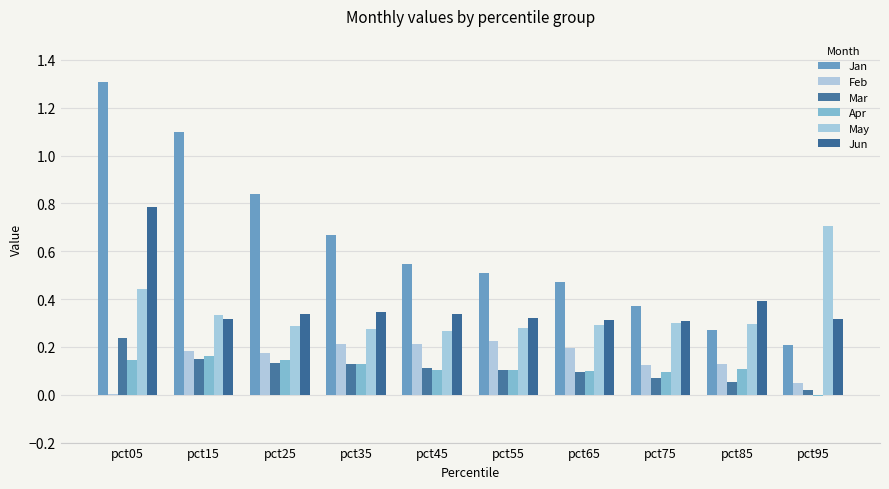

Which category has the lowest value in the Mar series?

pct95